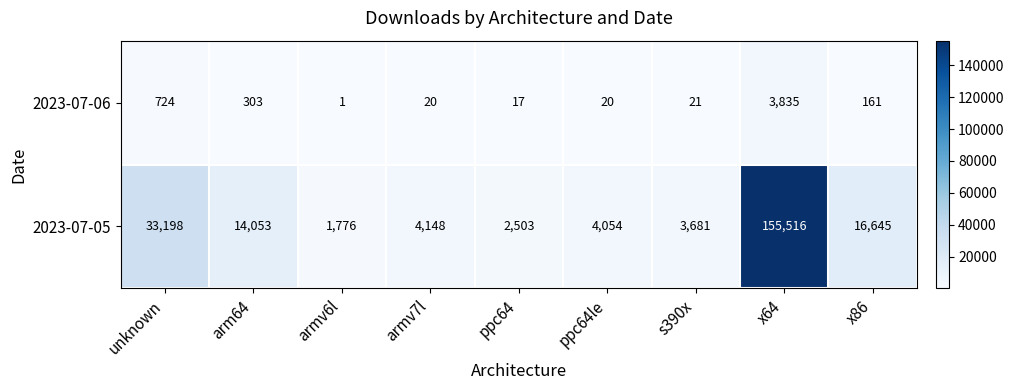

What is the greatest value displayed?

155516